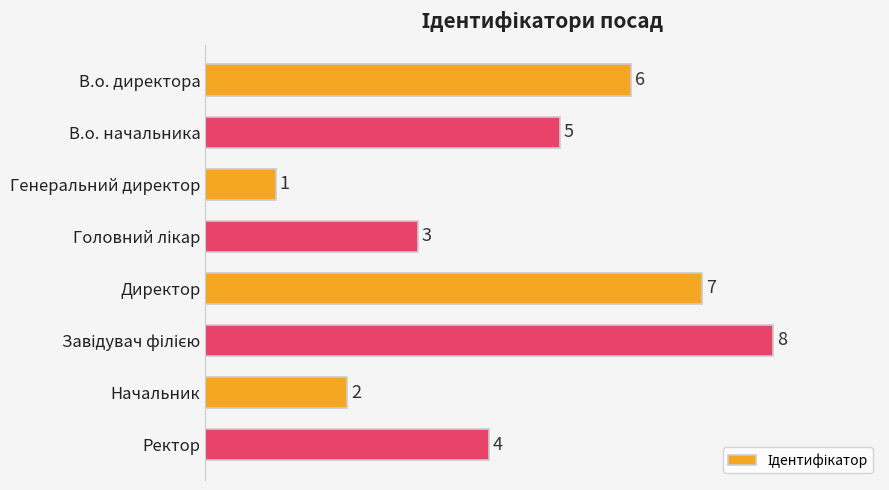

What is the difference between the maximum and minimum values?

7